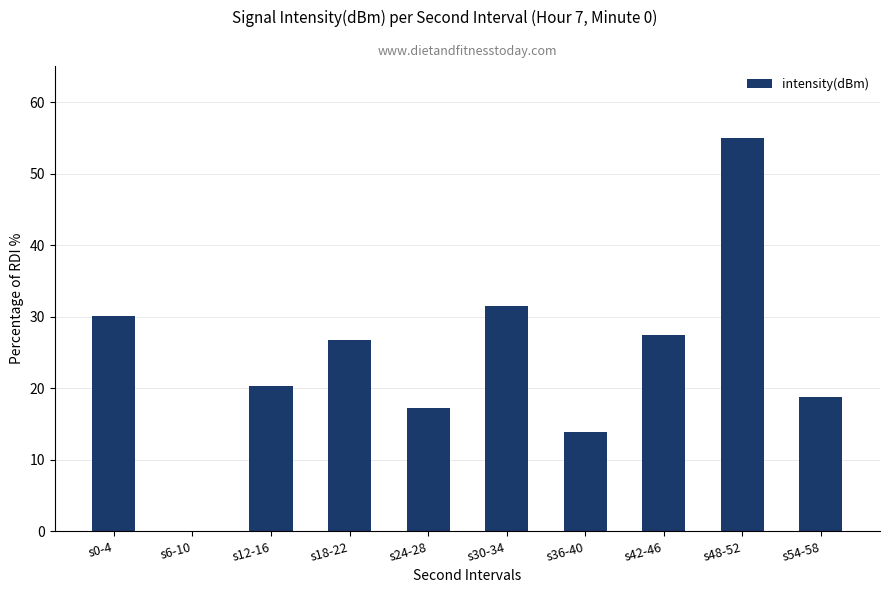

What is the maximum value shown in the chart?

55.0